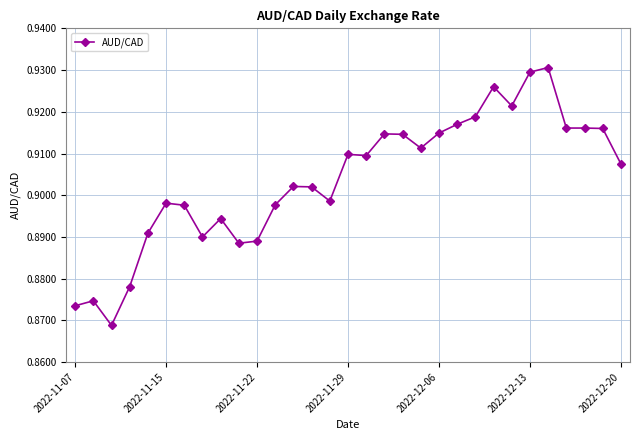

Count the values in the range 0 to 1.

31